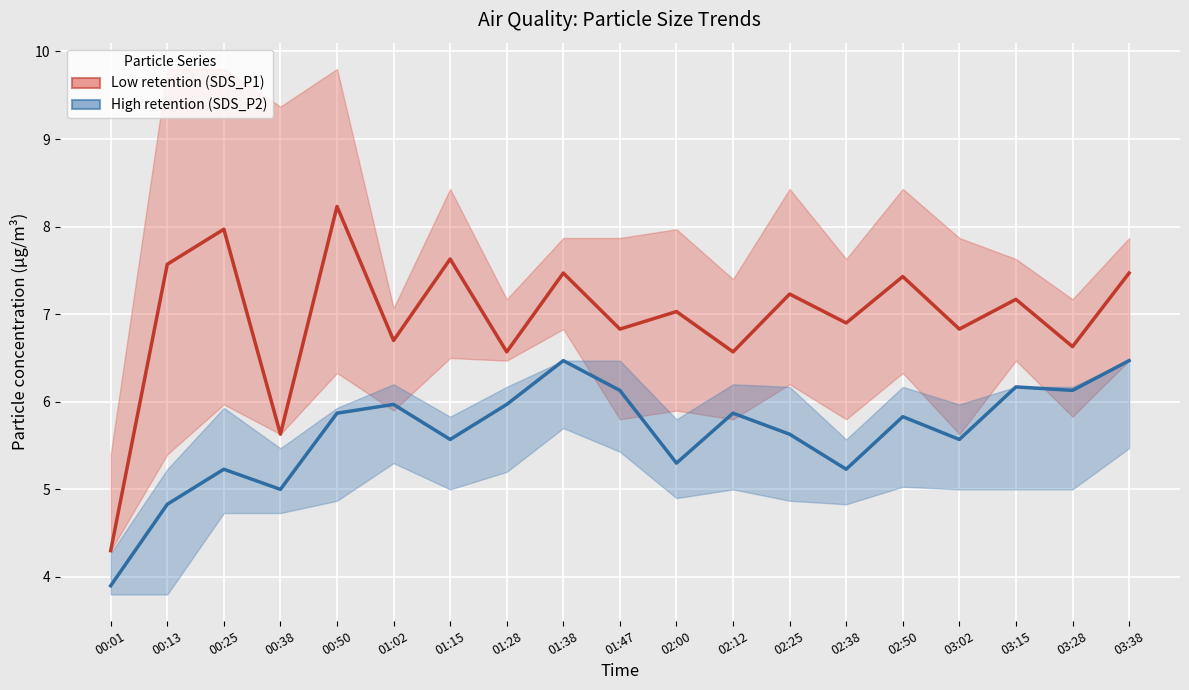

What is the greatest value displayed?

8.2